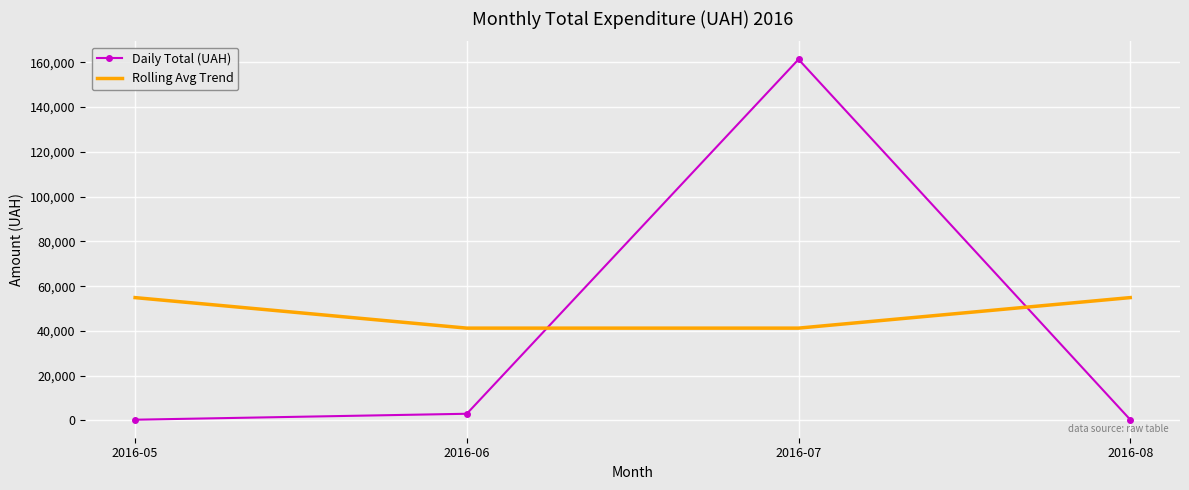

List the series in order of their peak value, lowest first.

Rolling Avg Trend, Daily Total (UAH)